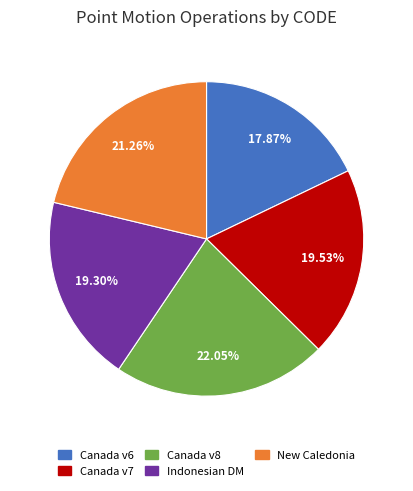

Does any single category account for the majority?

No